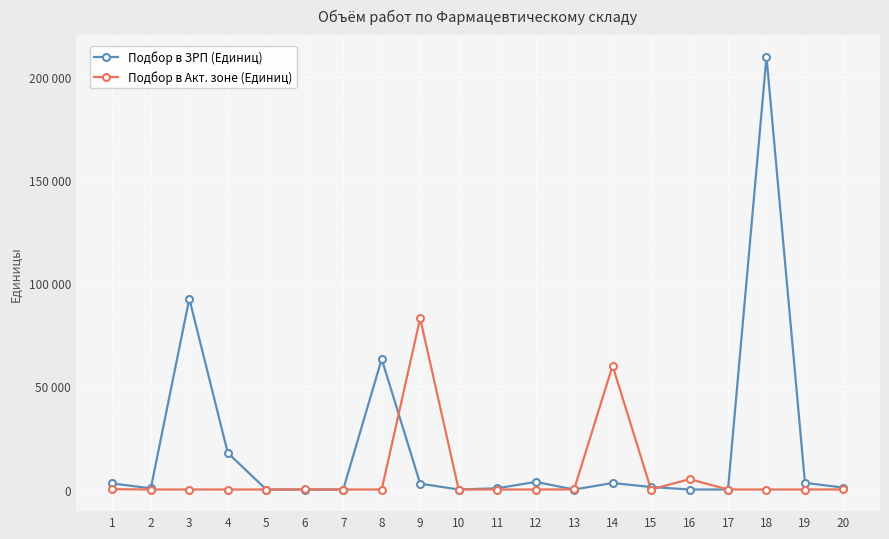

At which label is Подбор в Акт. зоне (Единиц) closest to 41533?

14